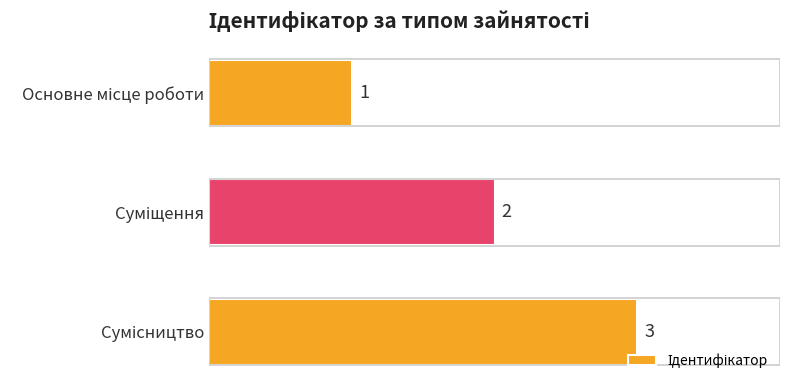

How many values are between 1 and 3?

3